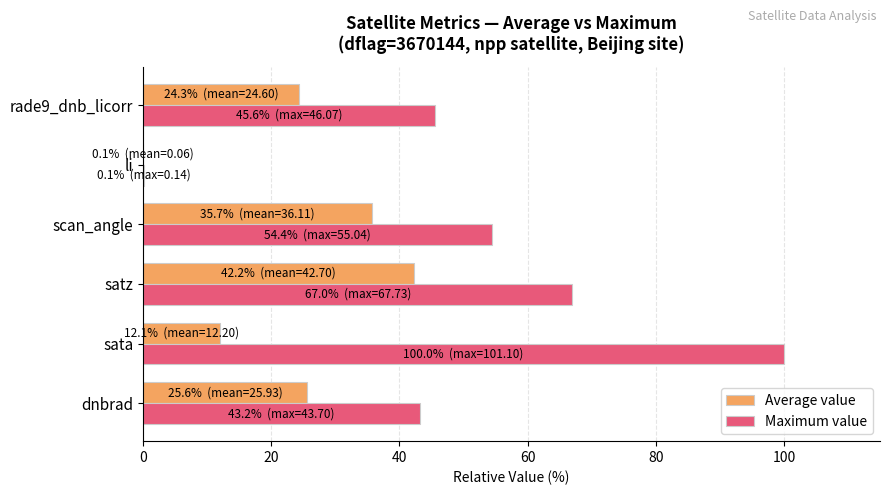

What is the sum of all Maximum value values?

310.4